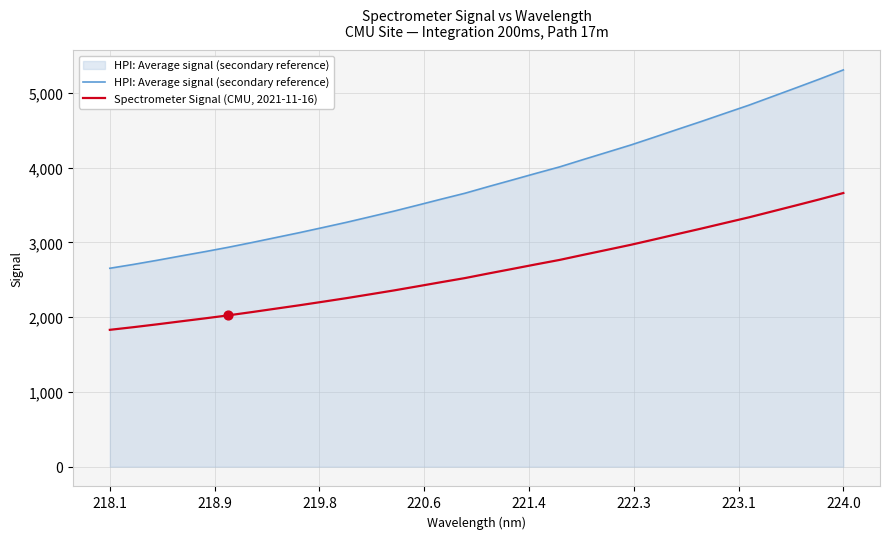

Which series has the largest total across all categories?

HPI: Average signal (secondary reference)